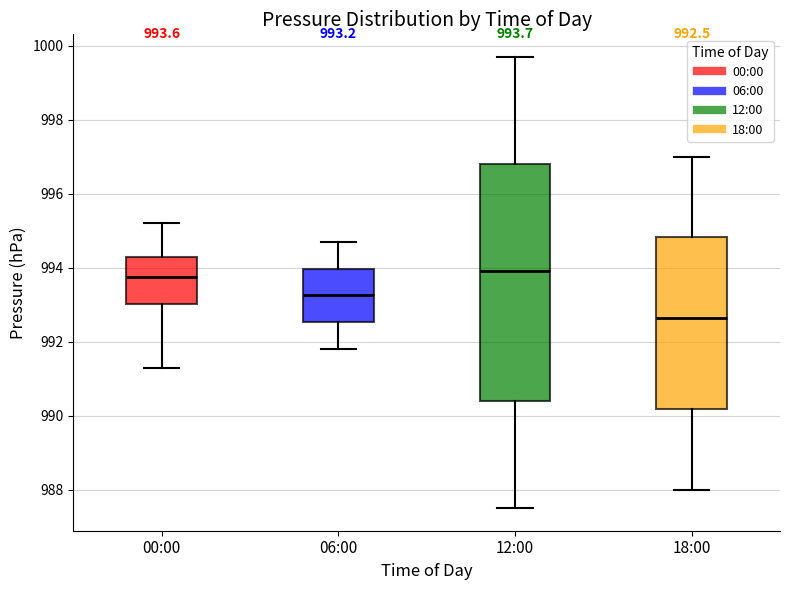

Which box is the tallest, from its lower edge to its upper edge?

12:00